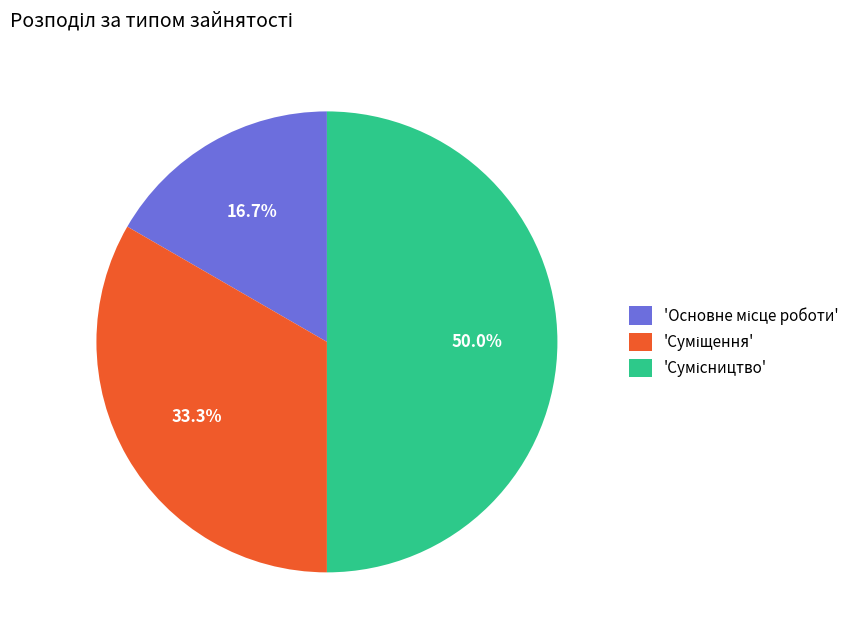

To the nearest percent, what is the average slice percentage?

33%